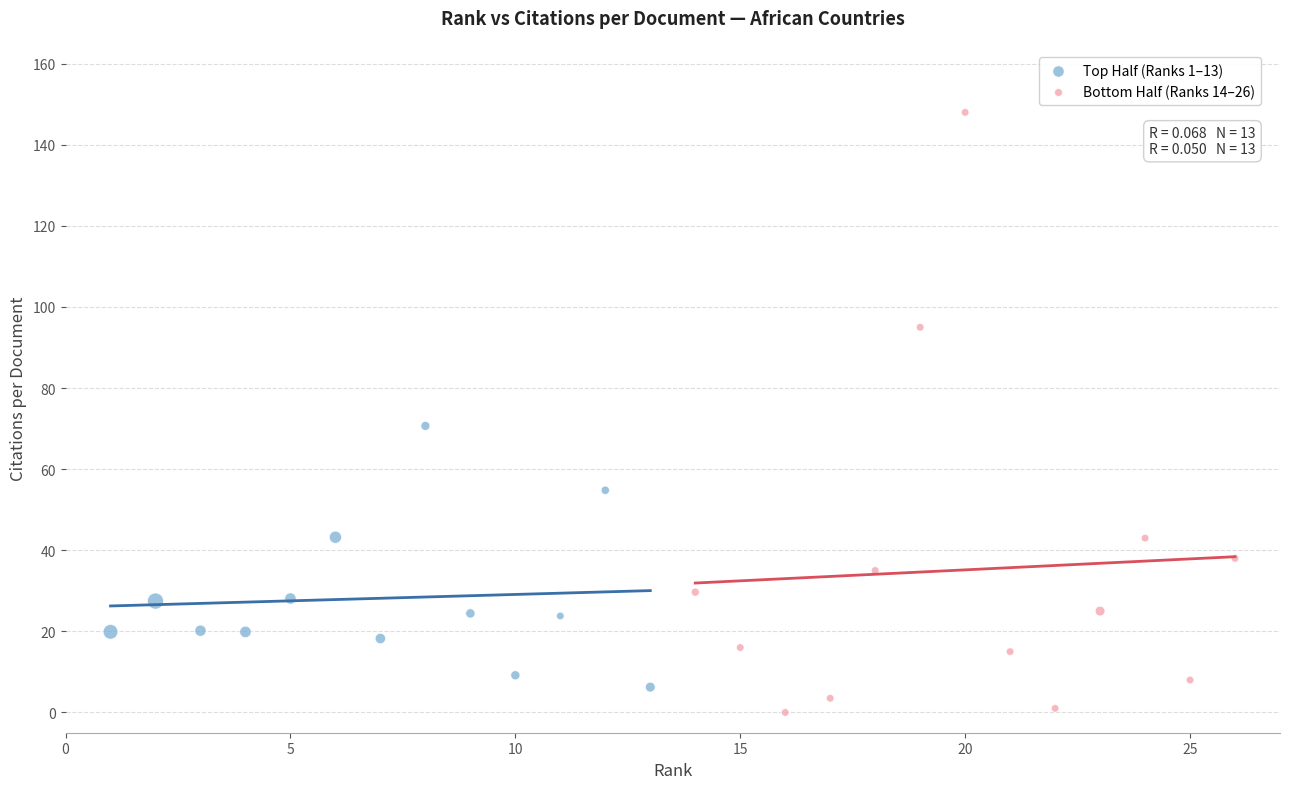

Which series has the widest spread of Y values?

Bottom Half (Ranks 14–26)